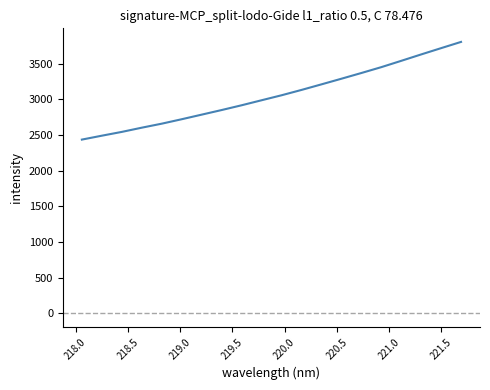

Reading left to right, extract all data points from this chart.

2437.2	2491.9	2545.1	2604.3	2660.5	2722.8	2787.1	2851.7	2918.5	2988.8	3058.7	3133.6	3211.6	3290.6	3370.9	3453.0	3541.7	3631.5	3719.7	3807.1